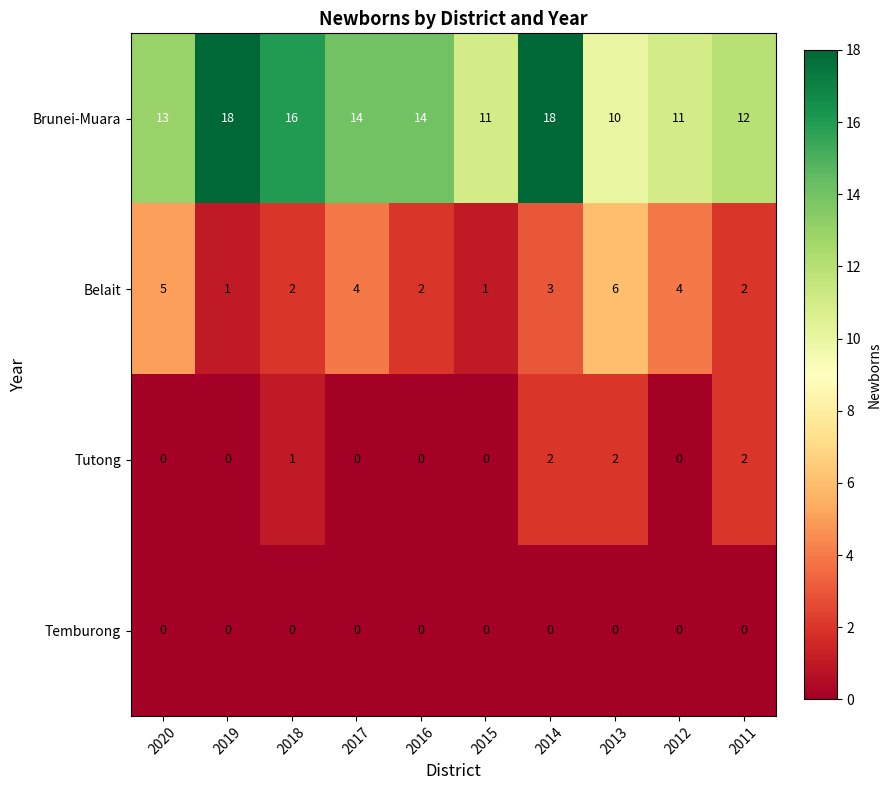

Is it true that Tutong equals 1 at 2020?

False